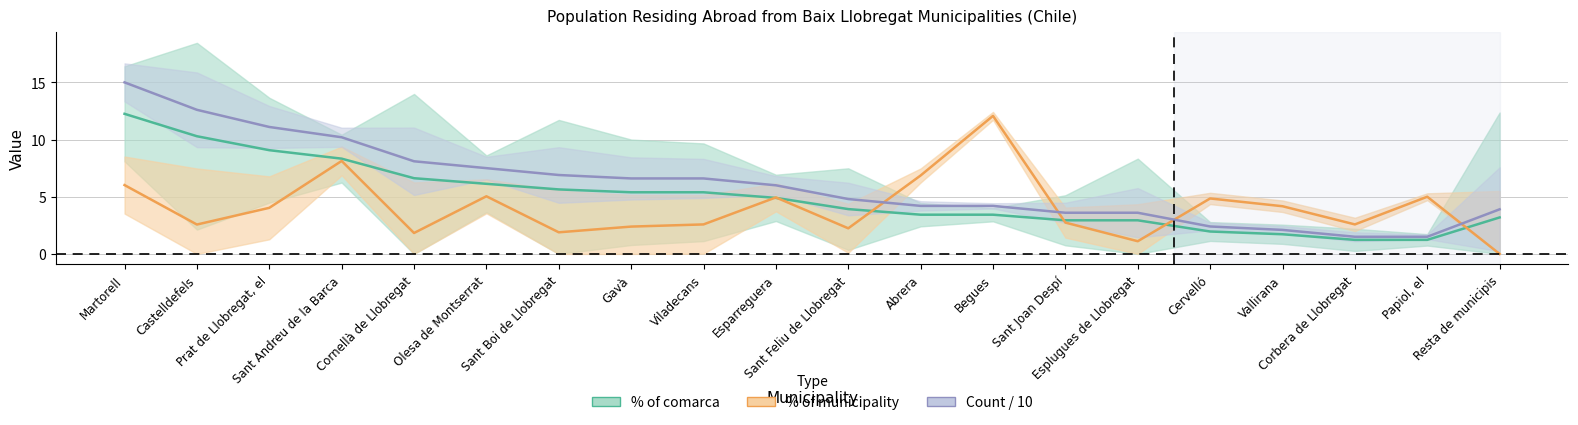

Reading left to right, list all the values displayed in this chart.

% of comarca: 12.2	10.3	9.1	8.3	6.6	6.1	5.6	5.4	5.4	4.9	3.9	3.4	3.4	2.9	2.9	2.0	1.7	1.2	1.2	3.2
% of municipality: 6.0	2.6	4.0	8.1	1.8	5.0	1.9	2.4	2.6	4.9	2.2	6.9	12.1	2.7	1.1	4.8	4.2	2.6	5.0	0.0
Count/10: 15.0	12.6	11.1	10.2	8.1	7.5	6.9	6.6	6.6	6.0	4.8	4.2	4.2	3.6	3.6	2.4	2.1	1.5	1.5	3.9